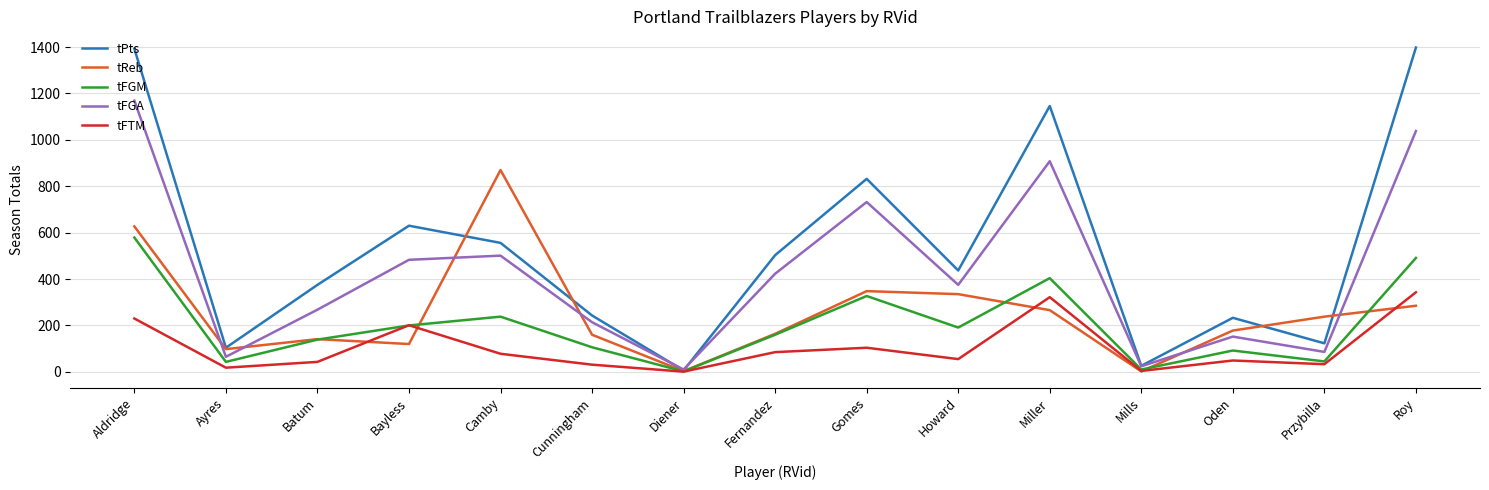

In tFGA, how many points are lower than both neighbors (excluding endpoints)?

5